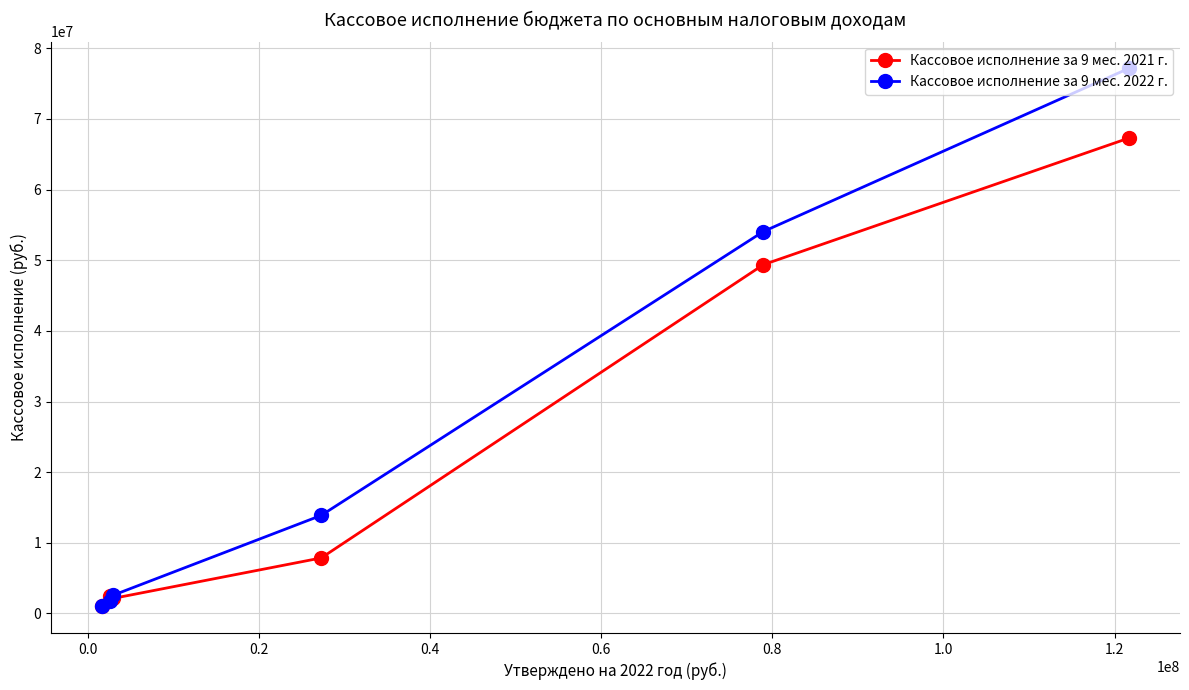

True or false: Кассовое исполнение за 9 мес. 2021 г. and Кассовое исполнение за 9 мес. 2022 г. cross at least once.

True